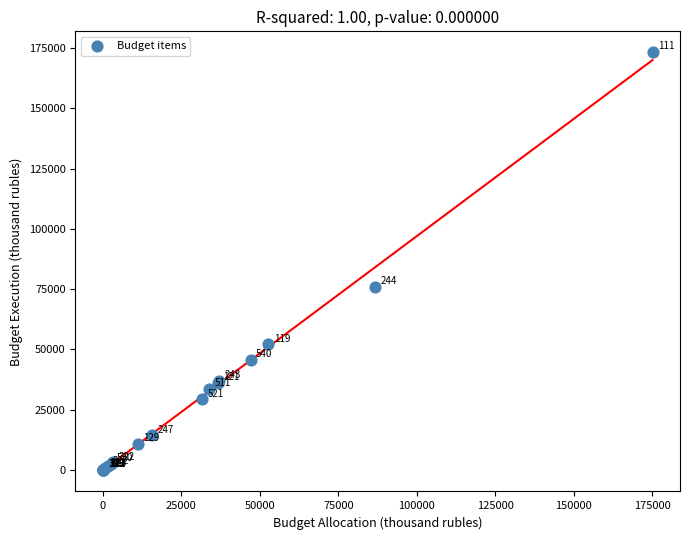

What Y value in the scatter plot is closest to 86602?

75855.7